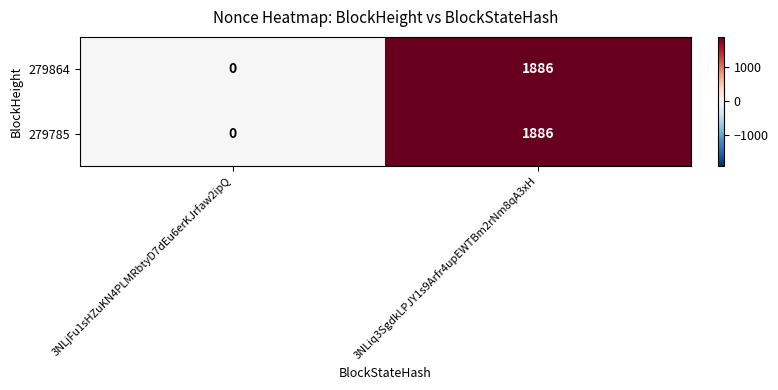

Which label corresponds to the largest value in the chart?

3NLiq3SgdkLPJY1s9Arfr4upEWTBm2rNm8qA3xH